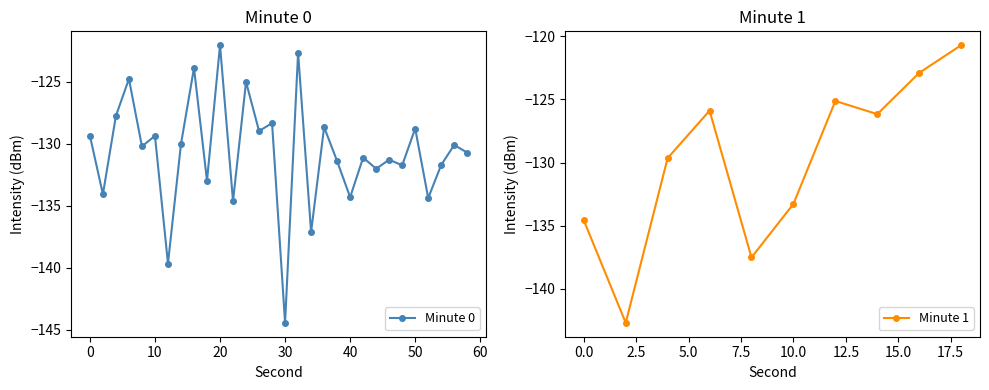

What is the highest value of the Minute 0 series?

-122.1